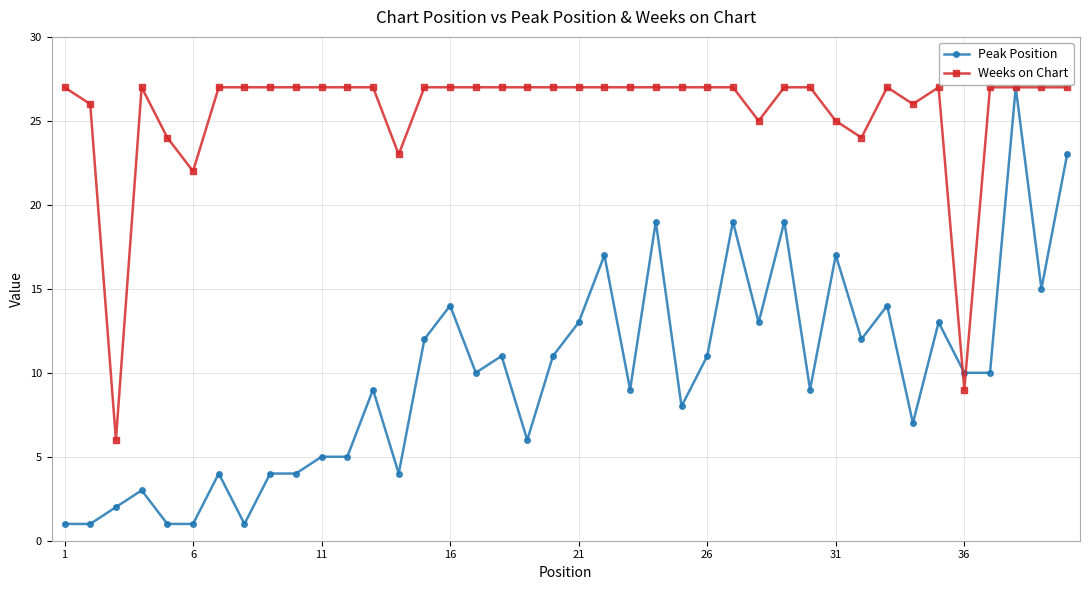

Which series has the largest total across all categories?

Weeks on Chart